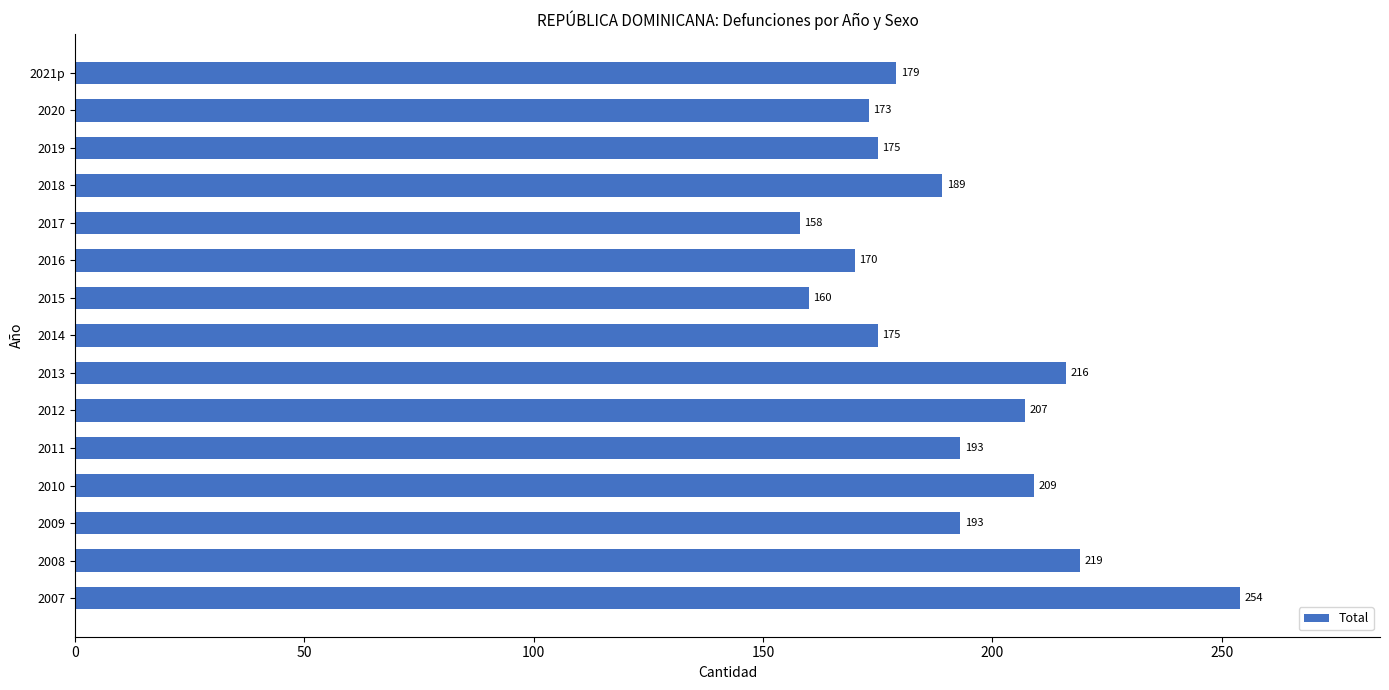

Between 2016 and 2015, which is larger?

2016